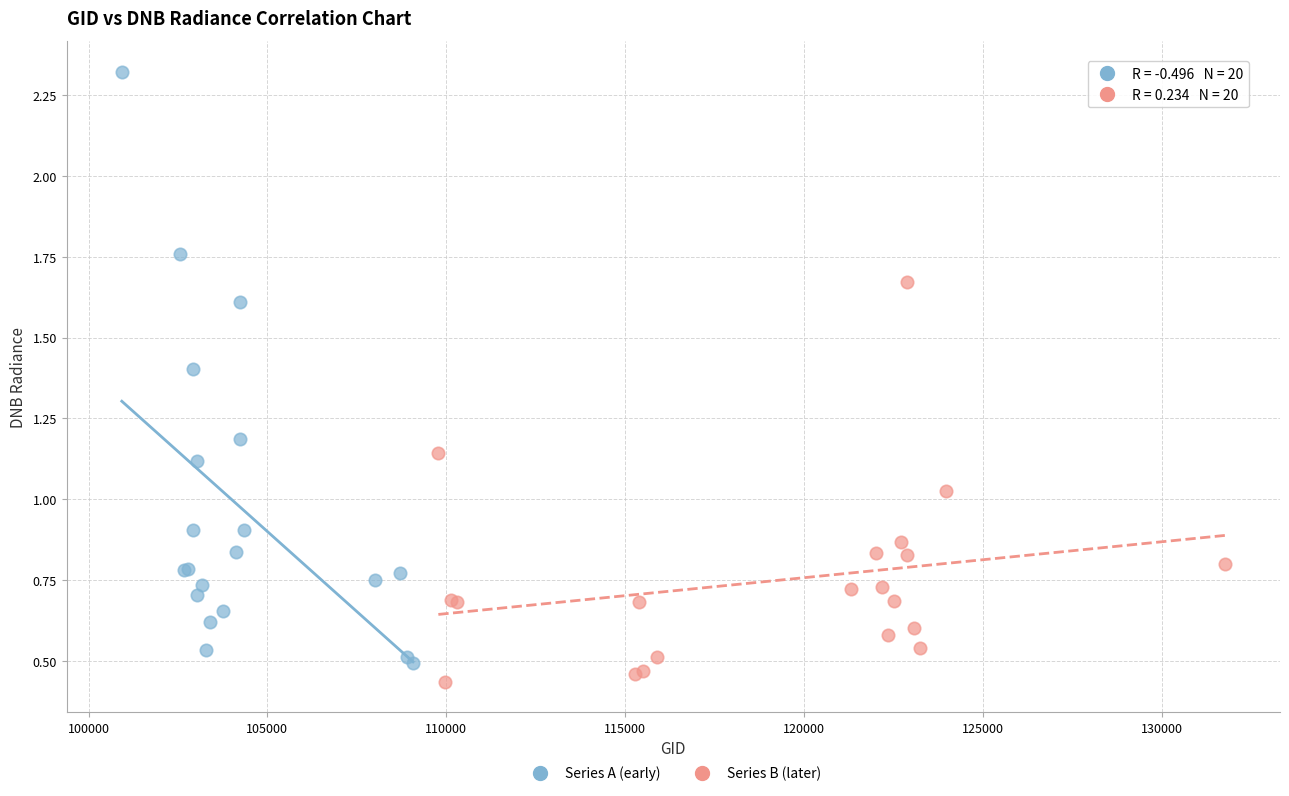

Which series reaches the maximum Y coordinate?

Series A (early)